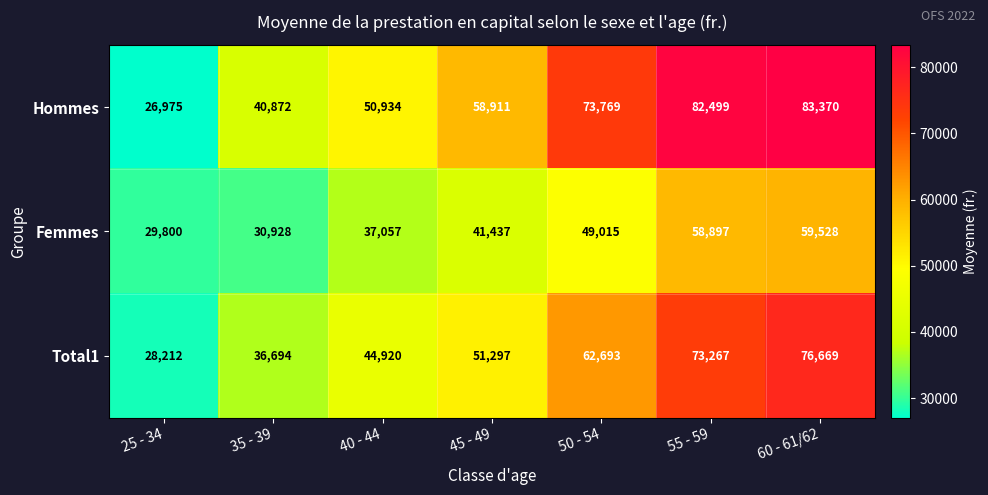

Which series has the widest spread of values?

Hommes